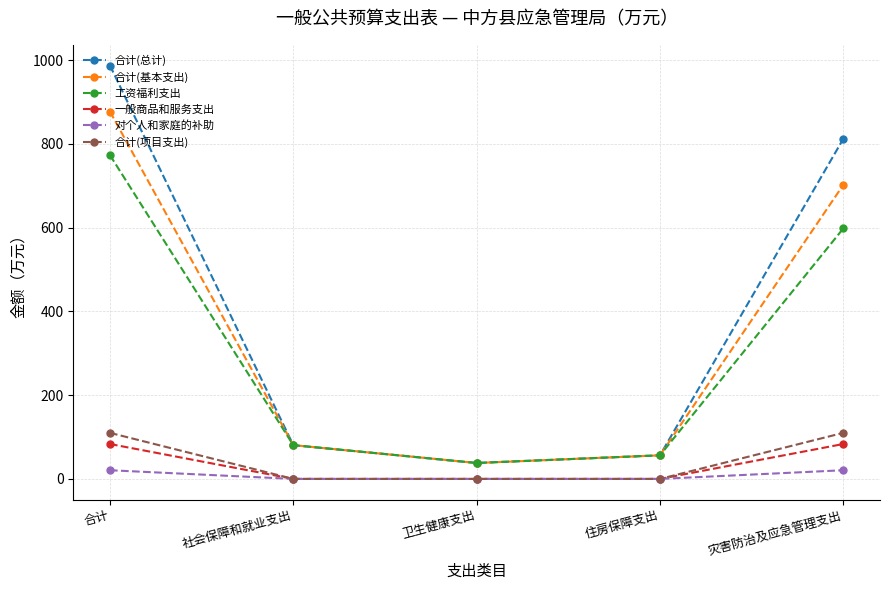

Which series has the largest range (max minus min)?

合计(总计)